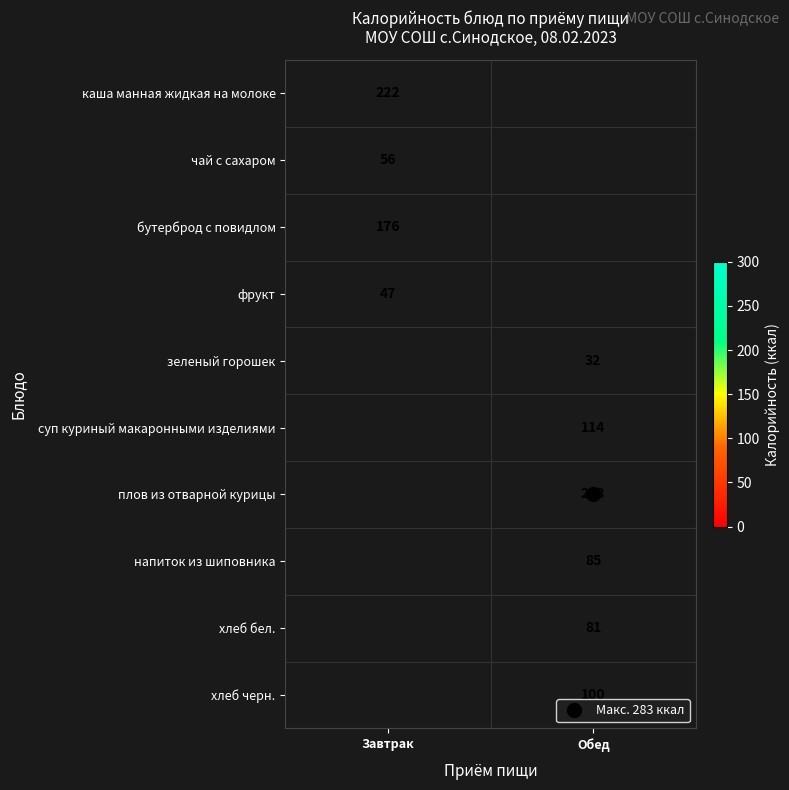

Which category has the highest value across all series?

Обед